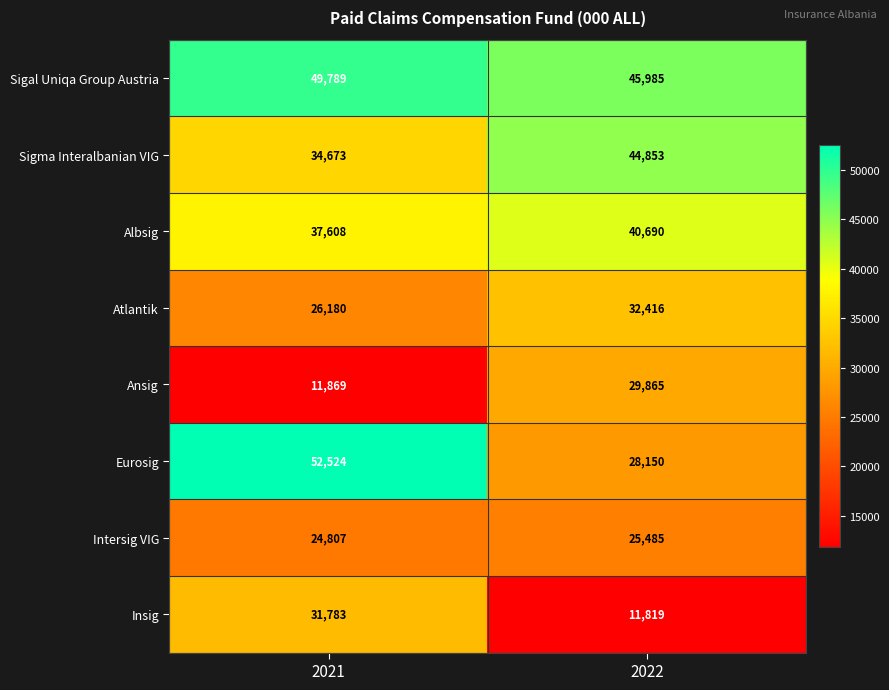

Rank the series at 2021 from lowest to highest value.

Ansig, Intersig VIG, Atlantik, Insig, Sigma Interalbanian VIG, Albsig, Sigal Uniqa Group Austria, Eurosig